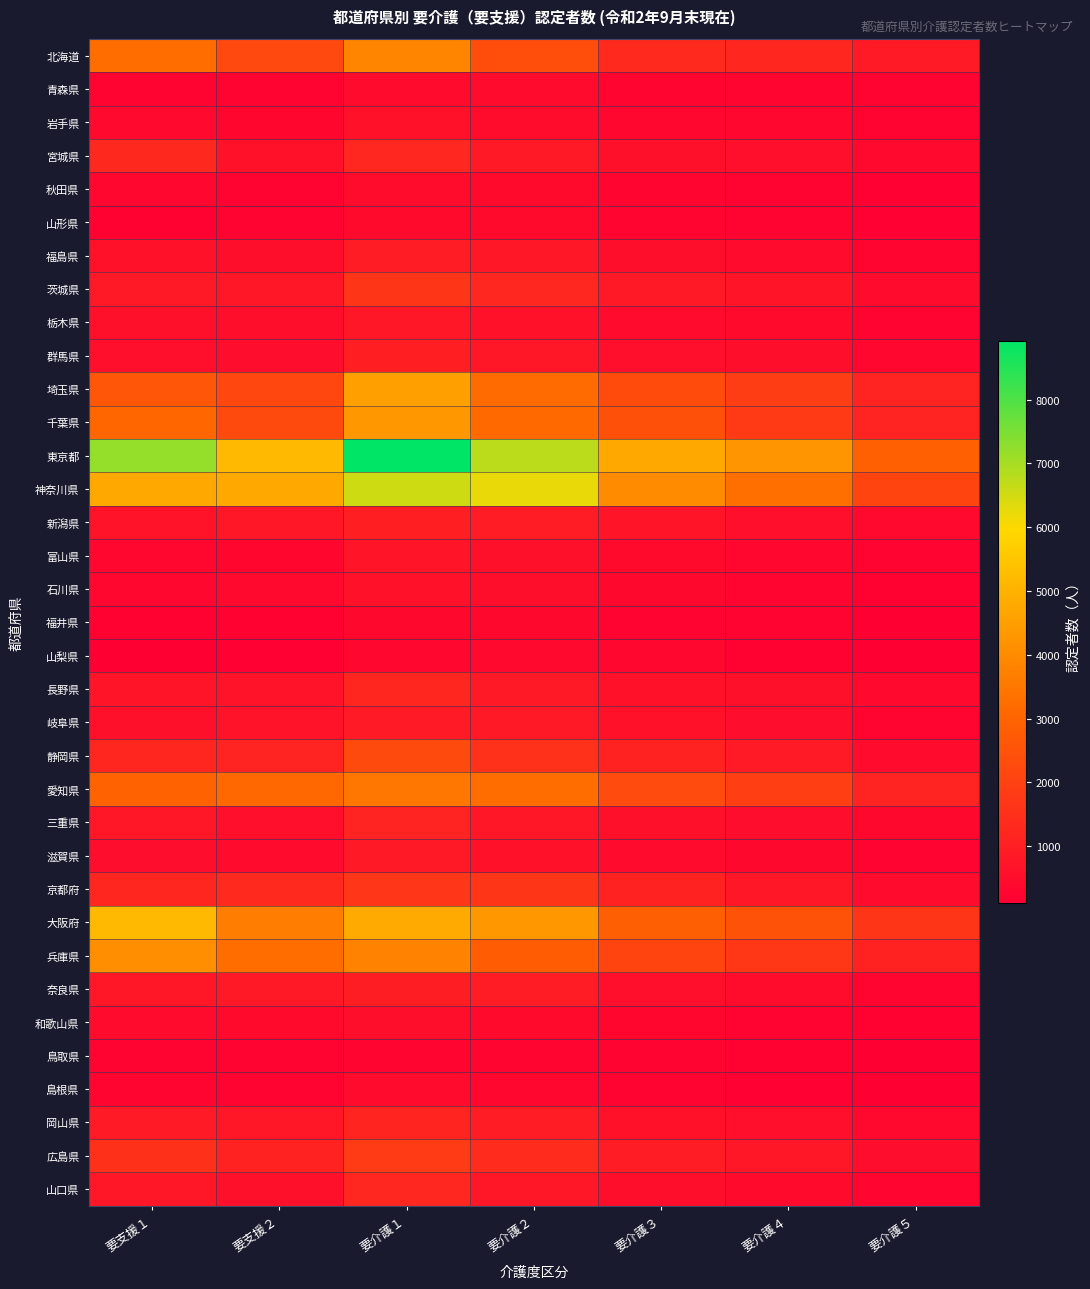

Reading right to left, transcribe all the data shown in this chart.

北海道: 要介護５=864	要介護４=1230	要介護３=1335	要介護２=2343	要介護１=3818	要支援２=2228	要支援１=3251
青森県: 要介護５=209	要介護４=261	要介護３=289	要介護２=439	要介護１=452	要支援２=217	要支援１=216
岩手県: 要介護５=224	要介護４=314	要介護３=335	要介護２=481	要介護１=630	要支援２=296	要支援１=383
宮城県: 要介護５=385	要介護４=565	要介護３=587	要介護２=850	要介護１=1256	要支援２=622	要支援１=1271
秋田県: 要介護５=155	要介護４=235	要介護３=285	要介護２=408	要介護１=476	要支援２=241	要支援１=323
山形県: 要介護５=152	要介護４=245	要介護３=260	要介護２=402	要介護１=417	要支援２=235	要支援１=197
福島県: 要介護５=287	要介護４=436	要介護３=544	要介護２=778	要介護１=913	要支援２=540	要支援１=624
茨城県: 要介護５=452	要介護４=705	要介護３=841	要介護２=1243	要介護１=1641	要支援２=767	要支援１=814
栃木県: 要介護５=231	要介護４=406	要介護３=446	要介護２=650	要介護１=790	要支援２=535	要支援１=570
群馬県: 要介護５=317	要介護４=533	要介護３=560	要介護２=792	要介護１=1004	要支援２=507	要支援１=566
埼玉県: 要介護５=1139	要介護４=1889	要介護３=2291	要介護２=3175	要介護１=4528	要支援２=2166	要支援１=2597
千葉県: 要介護５=1137	要介護４=1775	要介護３=2413	要介護２=3125	要介護１=4356	要支援２=2242	要支援１=3053
東京都: 要介護５=2911	要介護４=4261	要介護３=4745	要介護２=6767	要介護１=8920	要支援２=5178	要支援１=7182
神奈川県: 要介護５=2094	要介護４=3275	要介護３=4044	要介護２=6220	要介護１=6560	要支援２=4740	要支援１=4766
新潟県: 要介護５=381	要介護４=561	要介護３=711	要介護２=919	要介護１=1013	要支援２=772	要支援１=680
富山県: 要介護５=245	要介護４=324	要介護３=422	要介護２=584	要介護１=708	要支援２=294	要支援１=344
石川県: 要介護５=188	要介護４=291	要介護３=368	要介護２=524	要介護１=632	要支援２=387	要支援１=337
福井県: 要介護５=127	要介護４=240	要介護３=256	要介護２=347	要介護１=350	要支援２=195	要支援１=176
山梨県: 要介護５=106	要介護４=195	要介護３=329	要介護２=380	要介護１=315	要支援２=139	要支援１=103
長野県: 要介護５=381	要介護４=586	要介護３=613	要介護２=849	要介護１=1228	要支援２=660	要支援１=694
岐阜県: 要介護５=283	要介護４=496	要介護３=642	要介護２=830	要介護１=887	要支援２=666	要支援１=574
静岡県: 要介護５=434	要介護４=873	要介護３=1093	要介護２=1518	要介護１=2269	要支援２=1123	要支援１=1221
愛知県: 要介護５=1133	要介護４=1902	要介護３=2287	要介護２=3227	要介護１=3470	要支援２=3091	要支援１=2959
三重県: 要介護５=351	要介護４=508	要介護３=568	要介護２=767	要介護１=1151	要支援２=564	要支援１=773
滋賀県: 要介護５=235	要介護４=362	要介護３=463	要介護２=640	要介護１=840	要支援２=461	要支援１=504
京都府: 要介護５=435	要介護４=781	要介護３=1095	要介護２=1663	要介護１=1684	要支援２=1292	要支援１=1235
大阪府: 要介護５=1644	要介護４=2471	要介護３=2852	要介護２=4343	要介護１=4800	要支援２=3636	要支援１=5170
兵庫県: 要介護５=1107	要介護４=1697	要介護３=2086	要介護２=2763	要介護１=3801	要支援２=3243	要支援１=4081
奈良県: 要介護５=291	要介護４=469	要介護３=559	要介護２=916	要介護１=950	要支援２=824	要支援１=772
和歌山県: 要介護５=176	要介護４=247	要介護３=299	要介護２=418	要介護１=540	要支援２=403	要支援１=462
鳥取県: 要介護５=108	要介護４=178	要介護３=207	要介護２=269	要介護１=263	要支援２=243	要支援１=208
島根県: 要介護５=130	要介護４=164	要介護３=226	要介護２=340	要介護１=460	要支援２=249	要支援１=287
岡山県: 要介護５=391	要介護４=554	要介護３=625	要介護２=942	要介護１=1160	要支援２=763	要支援１=865
広島県: 要介護５=497	要介護４=789	要介護３=938	要介護２=1363	要介護１=1811	要支援２=1094	要支援１=1510
山口県: 要介護５=279	要介護４=418	要介護３=524	要介護２=741	要介護１=1249	要支援２=571	要支援１=800